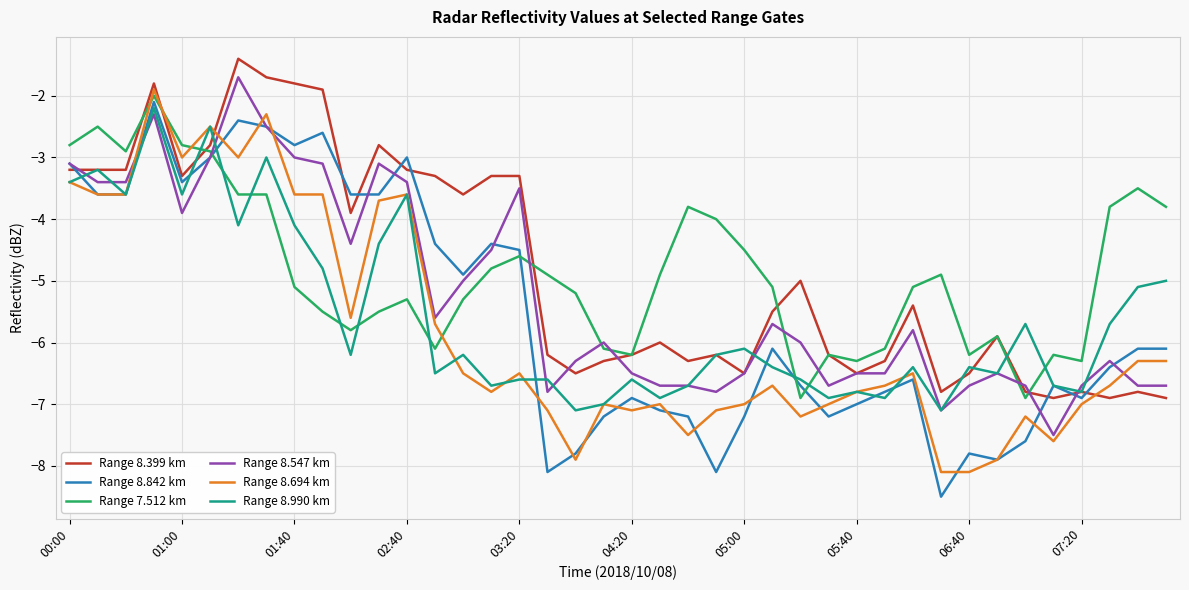

Reading right to left, list all the values displayed in this chart.

Range 8.399 km: -6.9	-6.8	-6.9	-6.8	-6.9	-6.8	-5.9	-6.5	-6.8	-5.4	-6.3	-6.5	-6.2	-5.0	-5.5	-6.5	-6.2	-6.3	-6.0	-6.2	-6.3	-6.5	-6.2	-3.3	-3.3	-3.6	-3.3	-3.2	-2.8	-3.9	-1.9	-1.8	-1.7	-1.4	-2.8	-3.3	-1.8	-3.2	-3.2	-3.2
Range 8.842 km: -6.1	-6.1	-6.4	-6.9	-6.7	-7.6	-7.9	-7.8	-8.5	-6.6	-6.8	-7.0	-7.2	-6.7	-6.1	-7.2	-8.1	-7.2	-7.1	-6.9	-7.2	-7.8	-8.1	-4.5	-4.4	-4.9	-4.4	-3.0	-3.6	-3.6	-2.6	-2.8	-2.5	-2.4	-3.0	-3.4	-2.1	-3.6	-3.6	-3.1
Range 7.512 km: -3.8	-3.5	-3.8	-6.3	-6.2	-6.9	-5.9	-6.2	-4.9	-5.1	-6.1	-6.3	-6.2	-6.9	-5.1	-4.5	-4.0	-3.8	-4.9	-6.2	-6.1	-5.2	-4.9	-4.6	-4.8	-5.3	-6.1	-5.3	-5.5	-5.8	-5.5	-5.1	-3.6	-3.6	-2.9	-2.8	-2.0	-2.9	-2.5	-2.8
Range 8.547 km: -6.7	-6.7	-6.3	-6.7	-7.5	-6.7	-6.5	-6.7	-7.1	-5.8	-6.5	-6.5	-6.7	-6.0	-5.7	-6.5	-6.8	-6.7	-6.7	-6.5	-6.0	-6.3	-6.8	-3.5	-4.5	-5.0	-5.6	-3.4	-3.1	-4.4	-3.1	-3.0	-2.5	-1.7	-3.0	-3.9	-2.3	-3.4	-3.4	-3.1
Range 8.694 km: -6.3	-6.3	-6.7	-7.0	-7.6	-7.2	-7.9	-8.1	-8.1	-6.5	-6.7	-6.8	-7.0	-7.2	-6.7	-7.0	-7.1	-7.5	-7.0	-7.1	-7.0	-7.9	-7.1	-6.5	-6.8	-6.5	-5.7	-3.6	-3.7	-5.6	-3.6	-3.6	-2.3	-3.0	-2.5	-3.0	-1.9	-3.6	-3.6	-3.4
Range 8.990 km: -5.0	-5.1	-5.7	-6.8	-6.7	-5.7	-6.5	-6.4	-7.1	-6.4	-6.9	-6.8	-6.9	-6.6	-6.4	-6.1	-6.2	-6.7	-6.9	-6.6	-7.0	-7.1	-6.6	-6.6	-6.7	-6.2	-6.5	-3.6	-4.4	-6.2	-4.8	-4.1	-3.0	-4.1	-2.5	-3.6	-2.2	-3.6	-3.2	-3.4